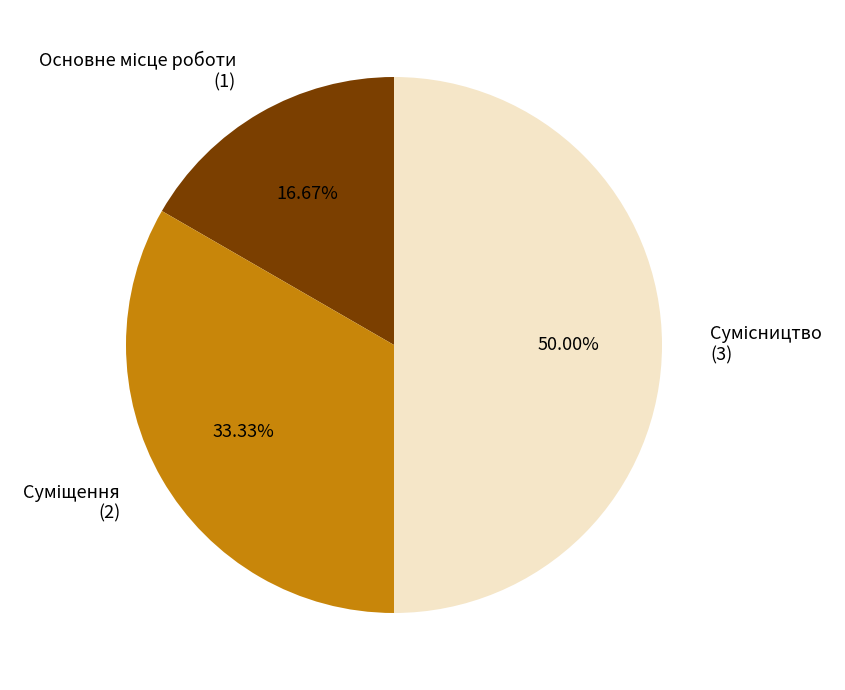

How many segments does this pie chart have?

3